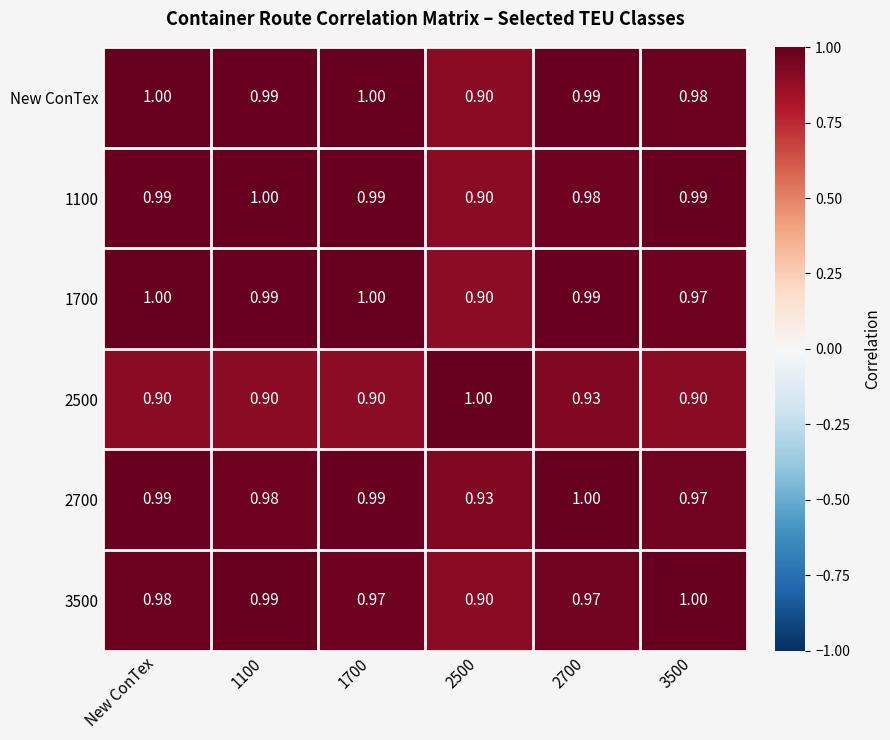

Is the value of New ConTex at 1700 greater than the value of 2500 at 3500?

Yes